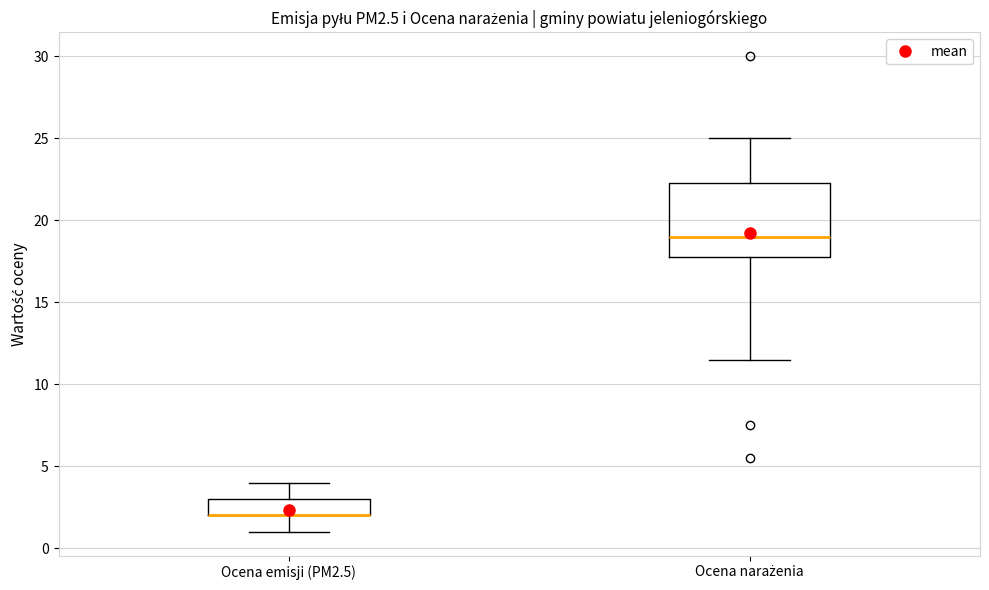

Where does the lower whisker of the box for Ocena narażenia end on the y-axis? The values are not printed on the chart, so give them approximately, as read against the axis.

11.5